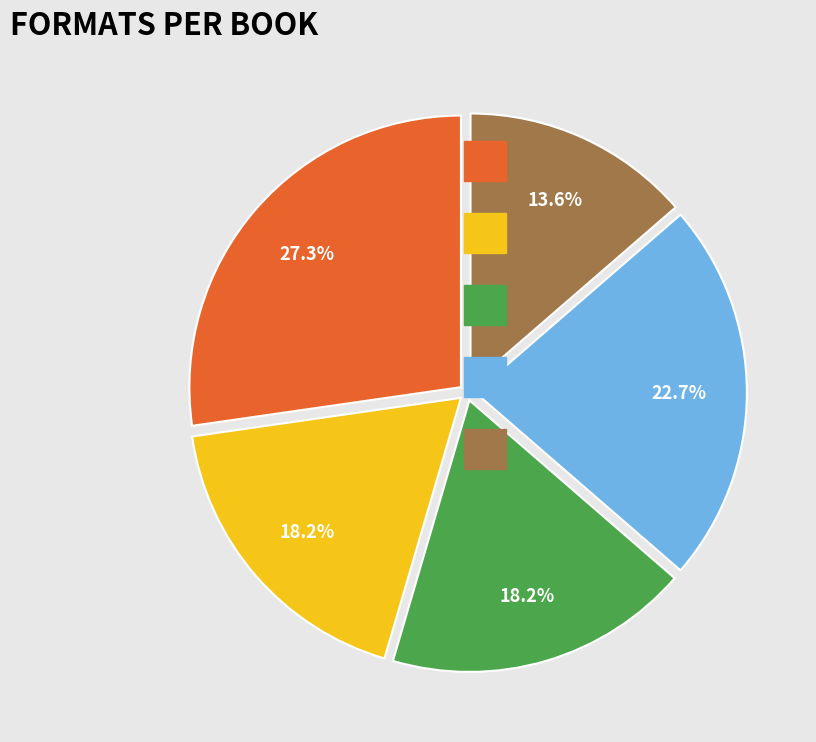

Is there any slice that represents more than half of the pie?

No